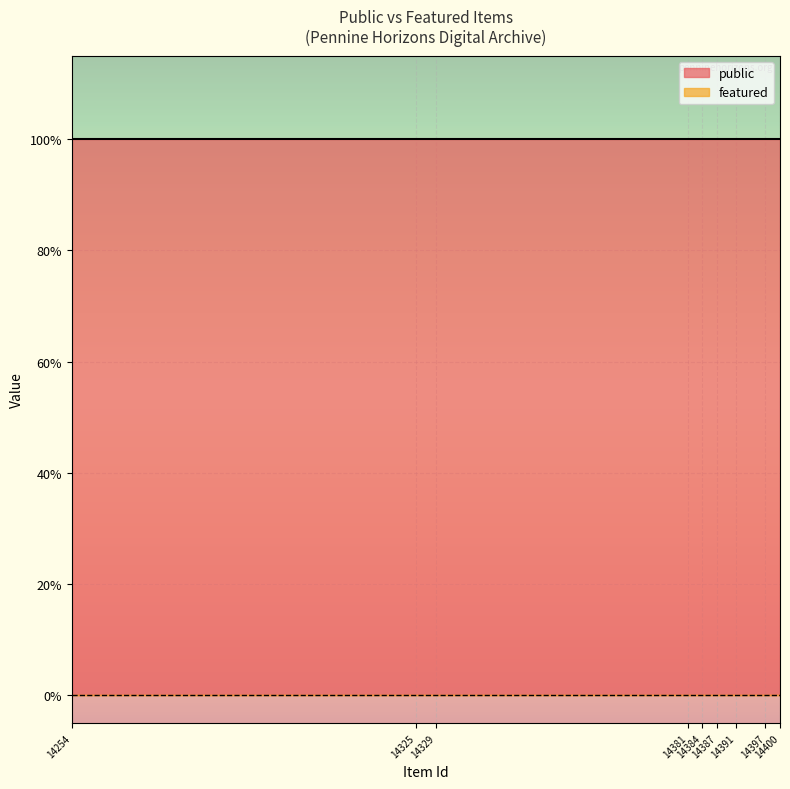

True or false: public and featured intersect in this chart.

False